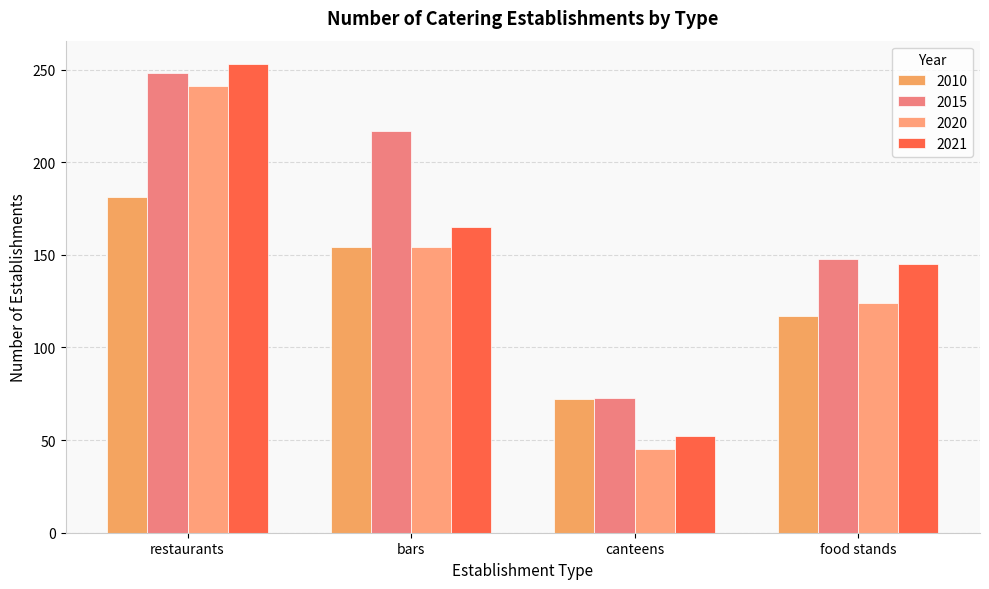

Rank the series by their average value, from lowest to highest.

2010, 2020, 2021, 2015